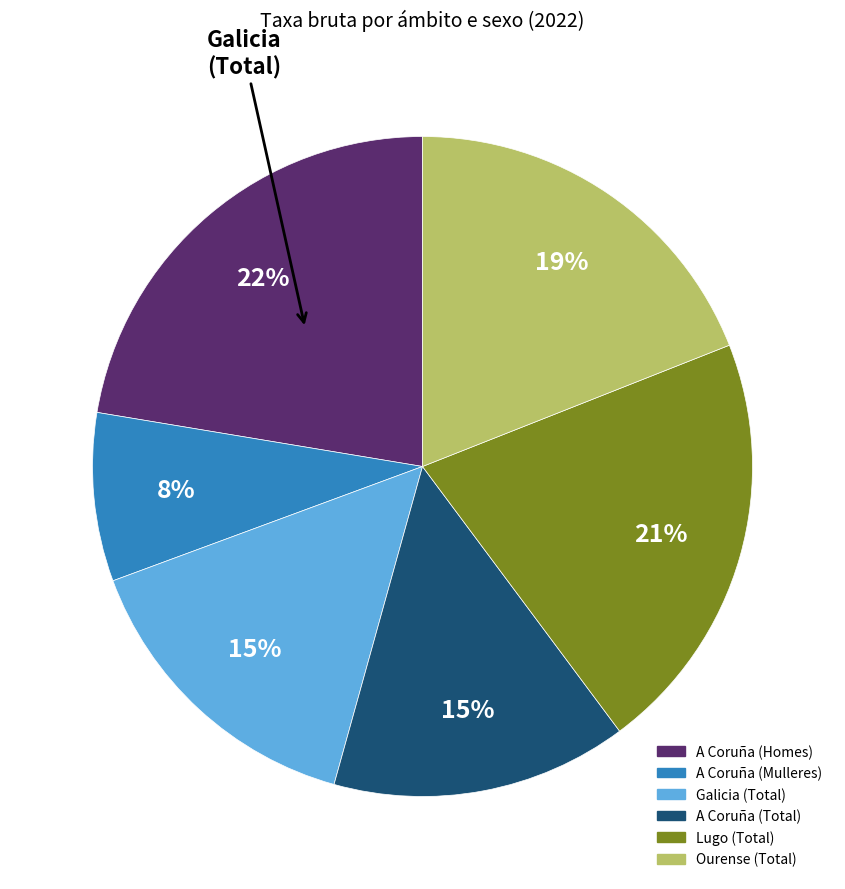

Rank the categories by value from lowest to highest.

A Coruña (Mulleres), A Coruña (Total), Galicia (Total), Ourense (Total), Lugo (Total), A Coruña (Homes)